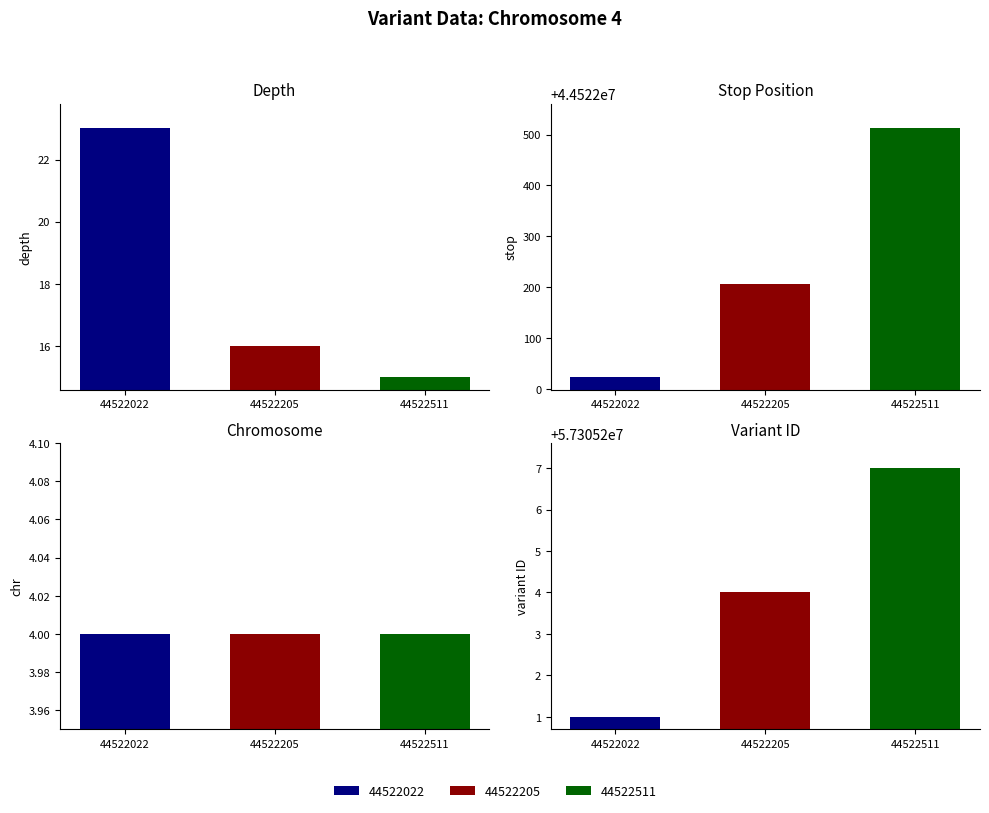

Rank the categories by stop value from lowest to highest.

44522022, 44522205, 44522511